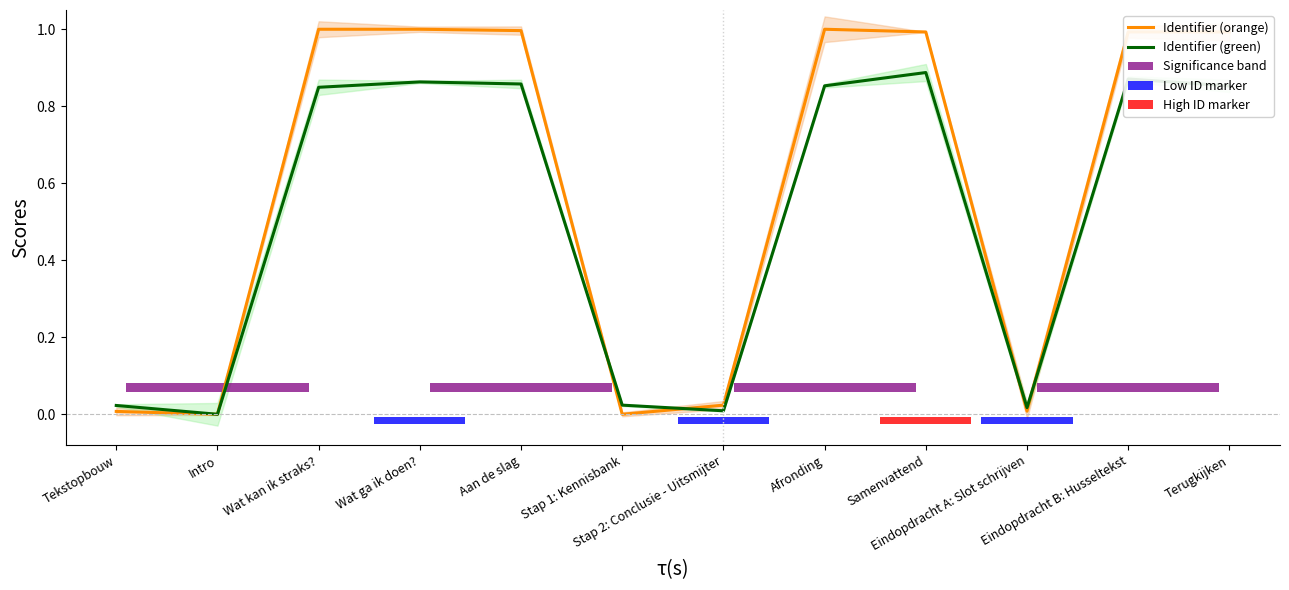

What is the maximum value for Identifier (orange)?

1.0